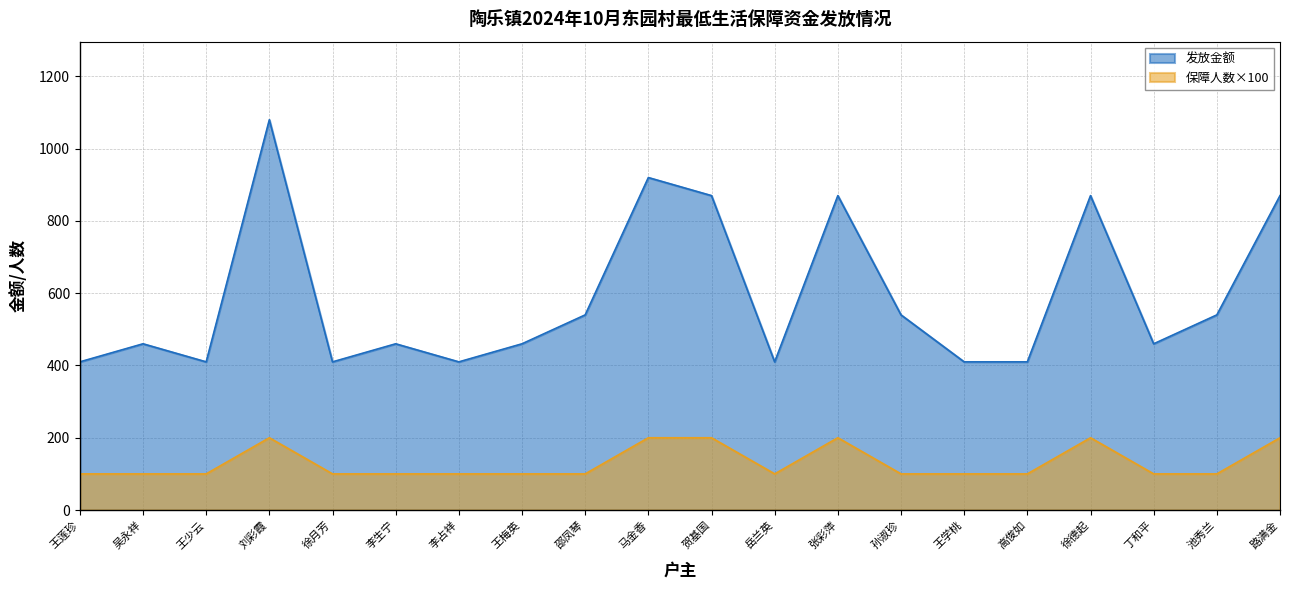

At which category is the sum across all series the highest?

刘彩霞